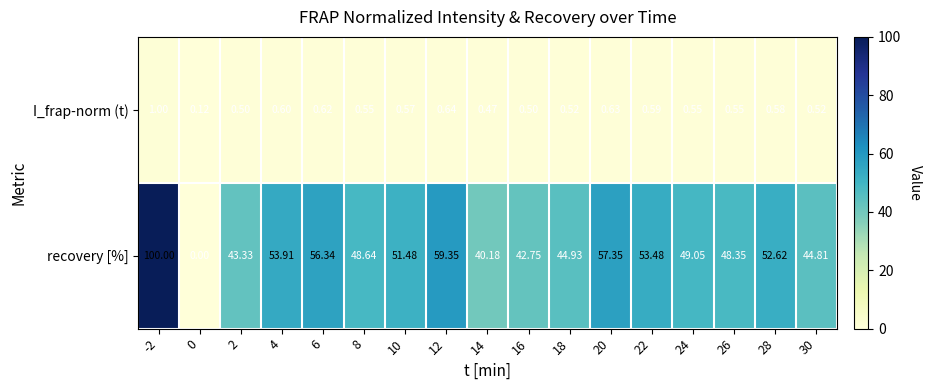

Which series has the largest total across all categories?

recovery [%]